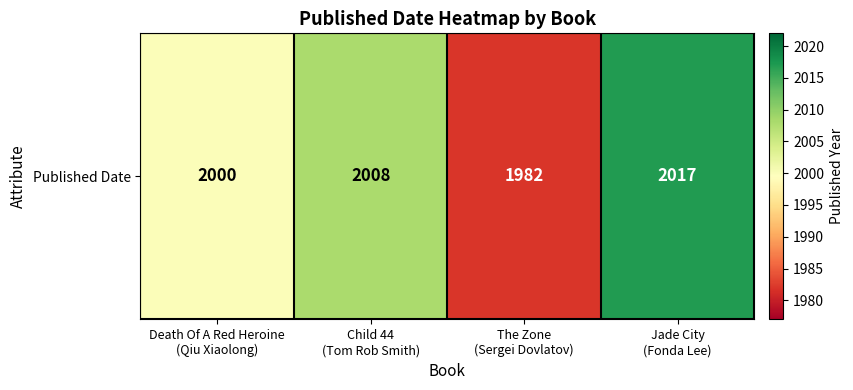

What is the difference between the values at Death Of A Red Heroine
(Qiu Xiaolong) and Child 44
(Tom Rob Smith)?

8